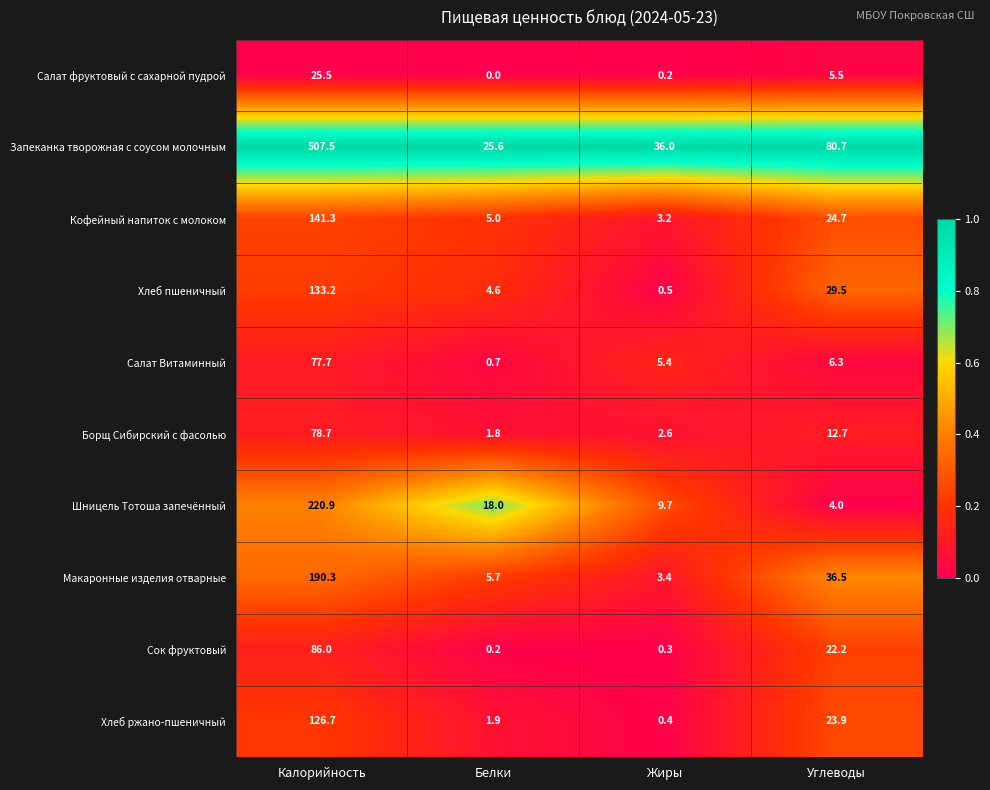

At which label does Шницель Тотоша запечённый reach its peak?

Калорийность